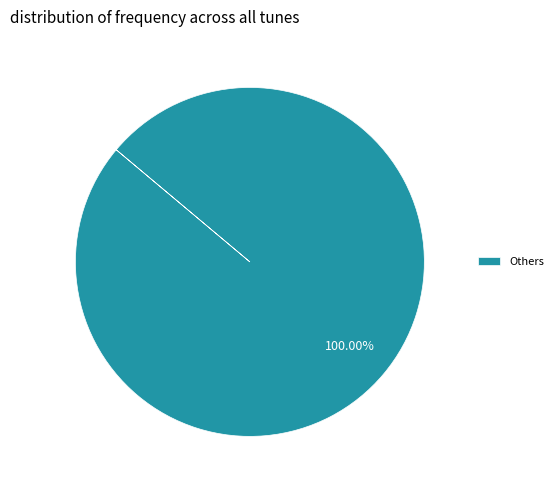

Is there any slice that represents more than half of the pie?

Yes